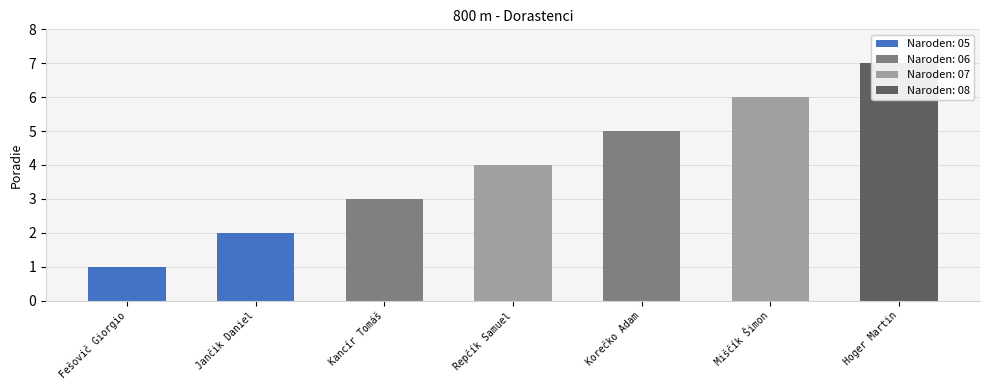

How many data points are less than 4?

3